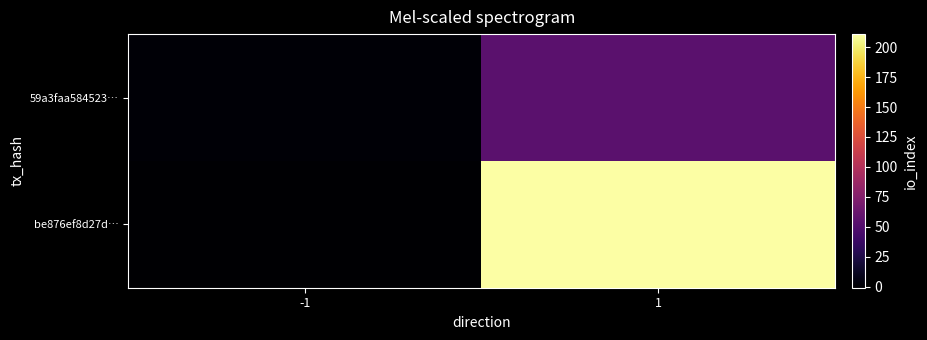

At which category is the sum across all series the highest?

1